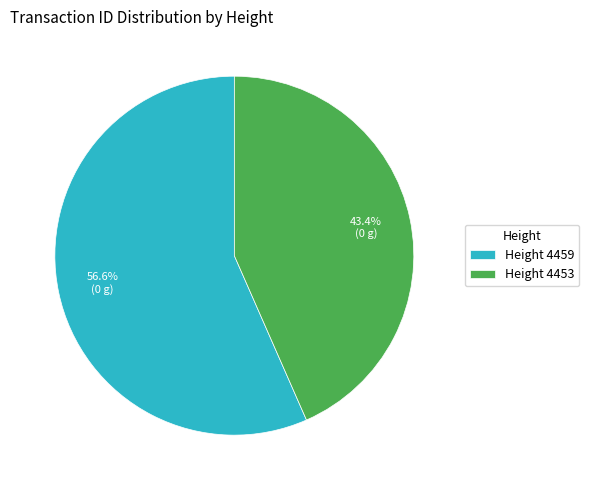

Which slice is the largest?

Height 4459